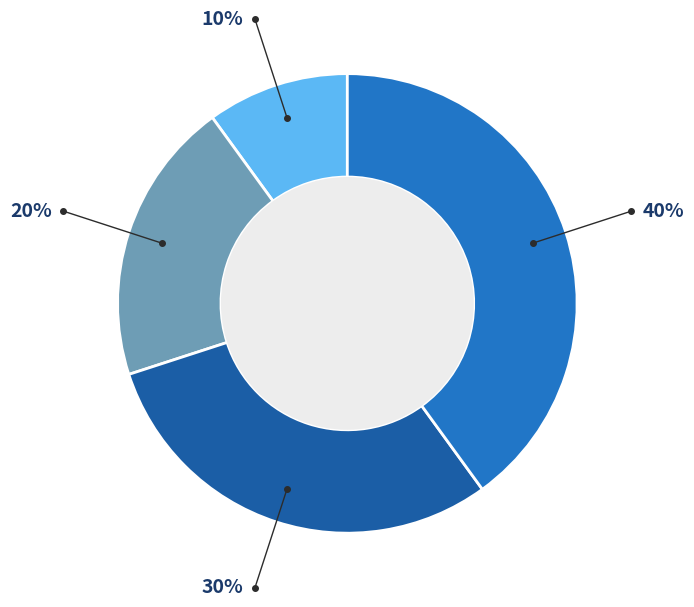

To the nearest percent, what is the difference between the largest and smallest slice percentages?

30%